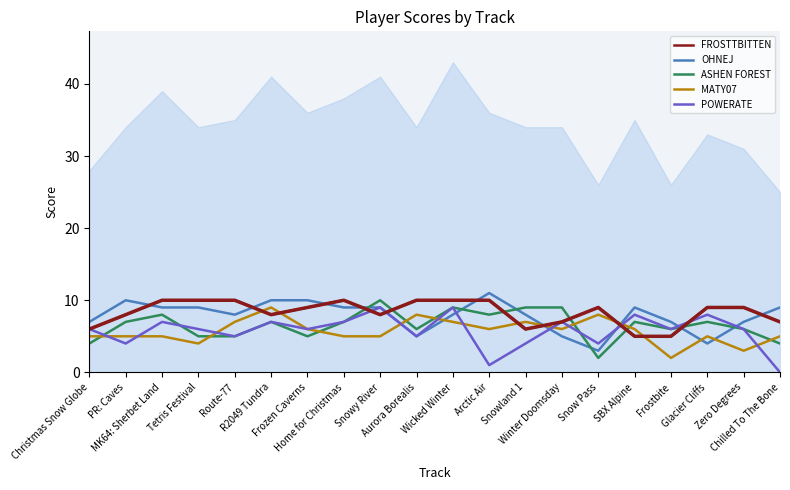

Read the ASHEN FOREST value at Home for Christmas.

7